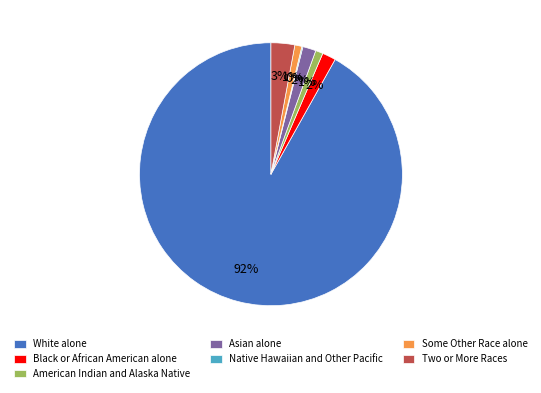

What percentage is the Black or African American alone slice, to the nearest percent?

2%